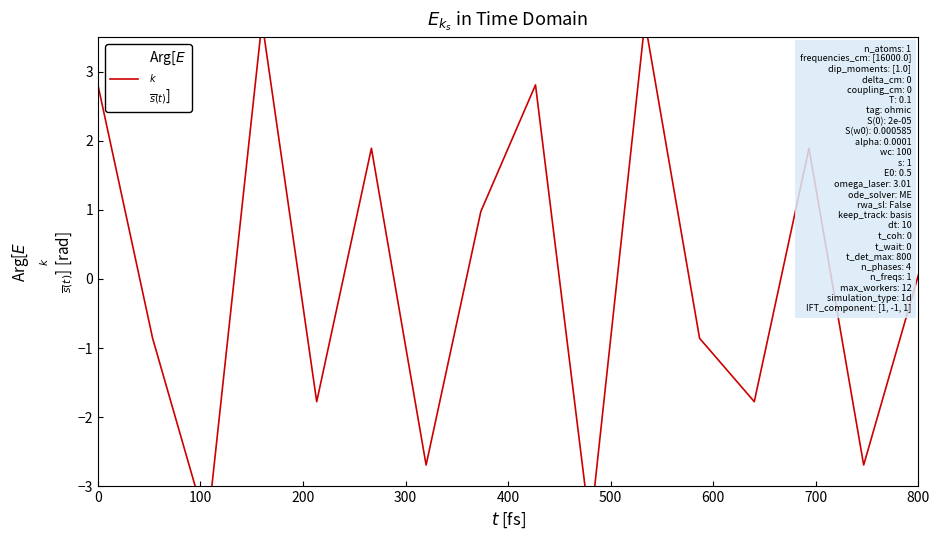

What position from the left is 500?

6